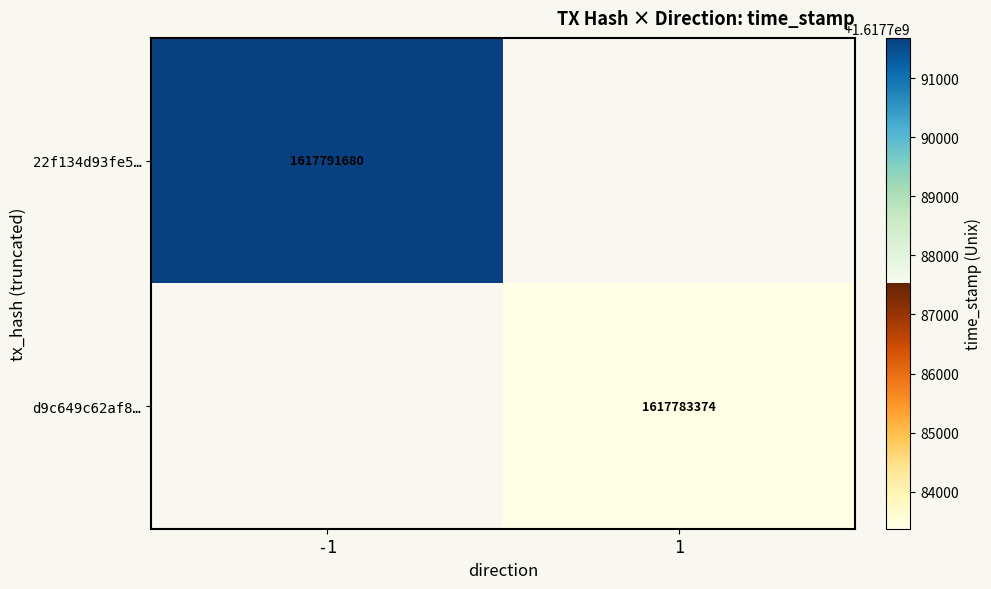

Is the value of d9c649c62af8… at 1 greater than the value of 22f134d93fe5… at -1?

No